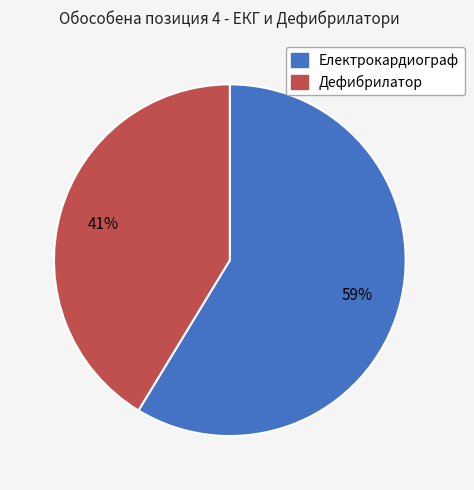

What is the majority slice?

Електрокардиограф